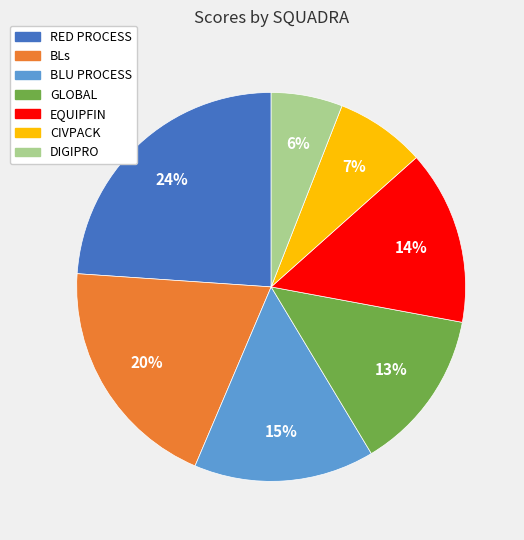

To the nearest percent, what is the combined percentage of GLOBAL and RED PROCESS?

37%